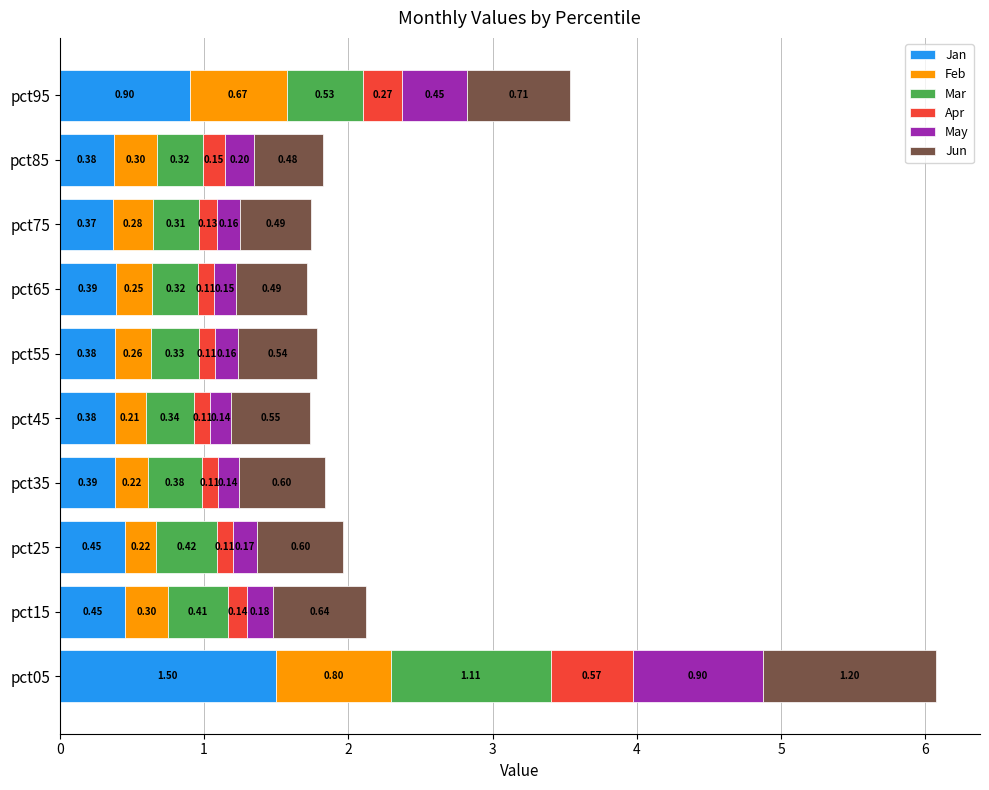

At which category is the sum across all series the highest?

pct05